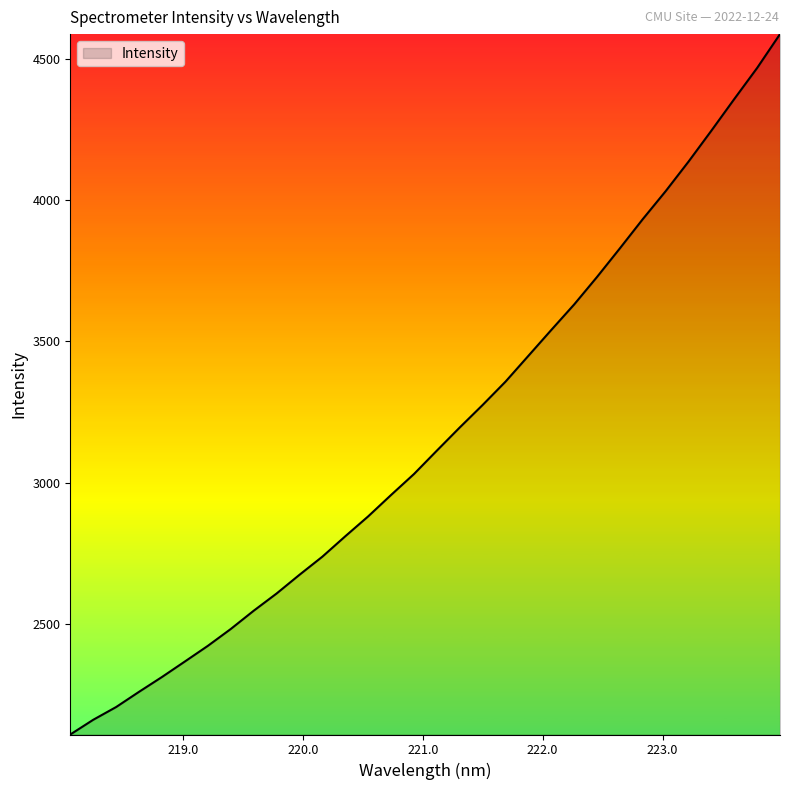

What is the greatest value displayed?

4587.9